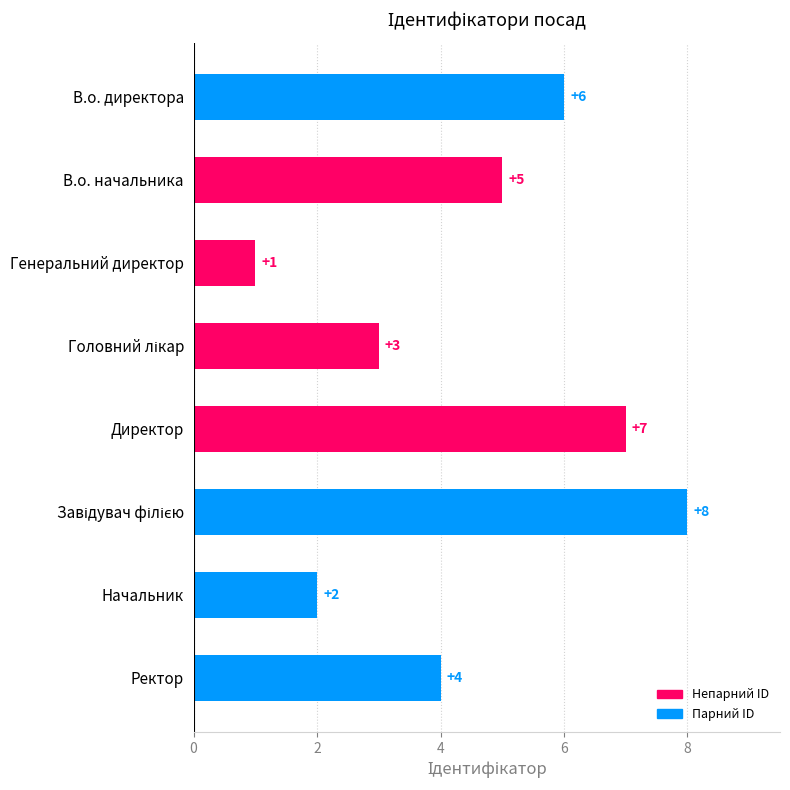

What is the label of the 1st bar from the bottom?

Ректор